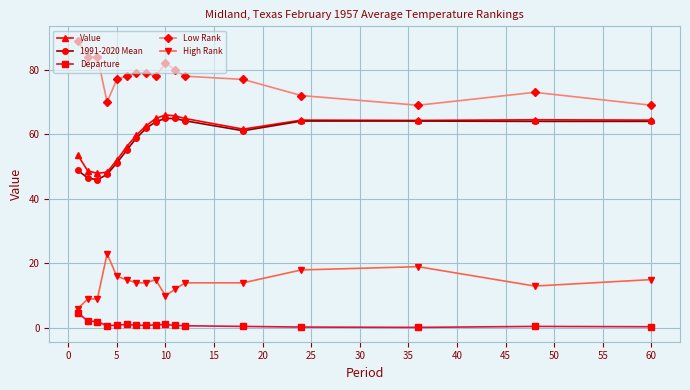

True or false: 1991-2020 Mean and High Rank cross at least once.

False